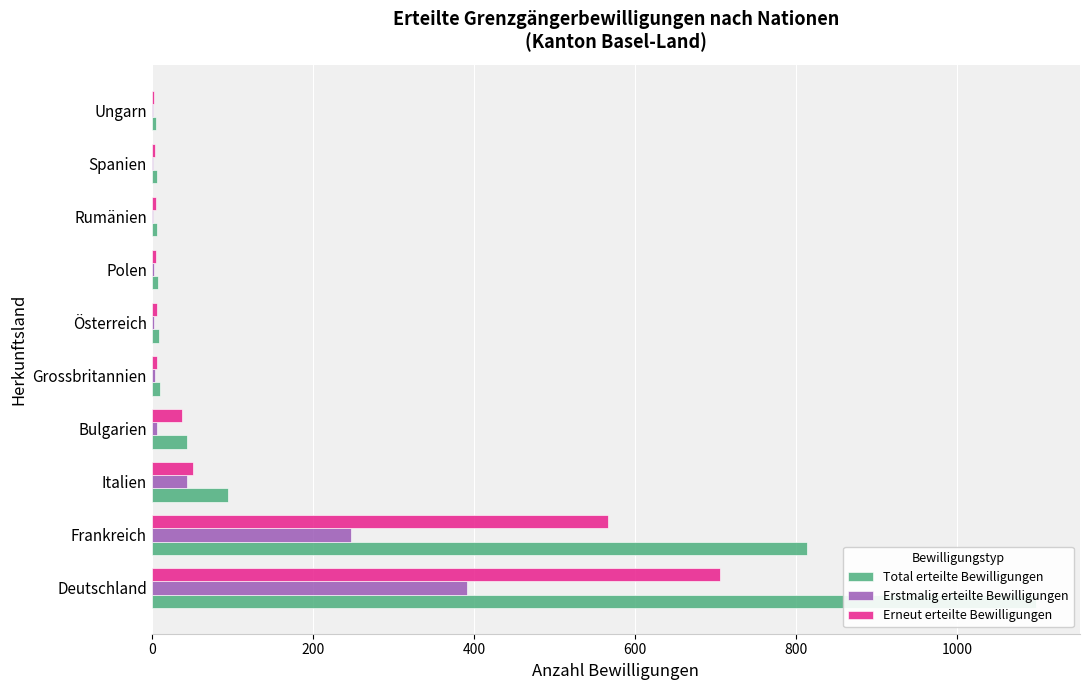

Which series has the largest total across all categories?

Total erteilte Bewilligungen